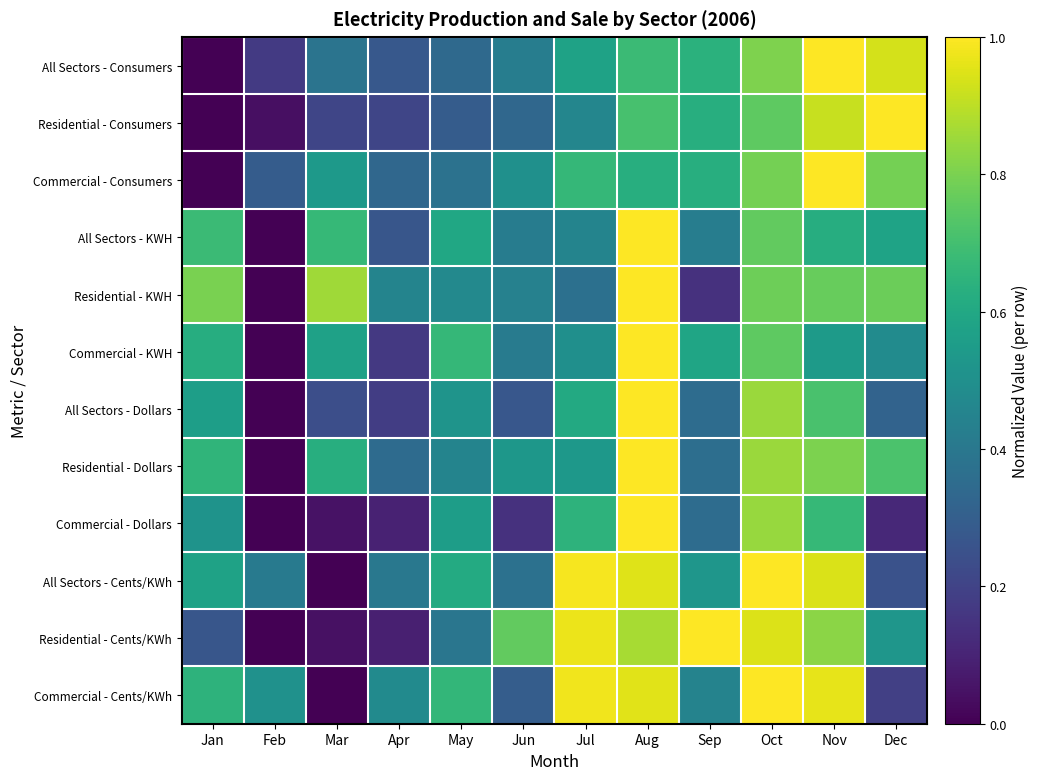

Which series has the largest total across all categories?

Commercial - Cents/KWh